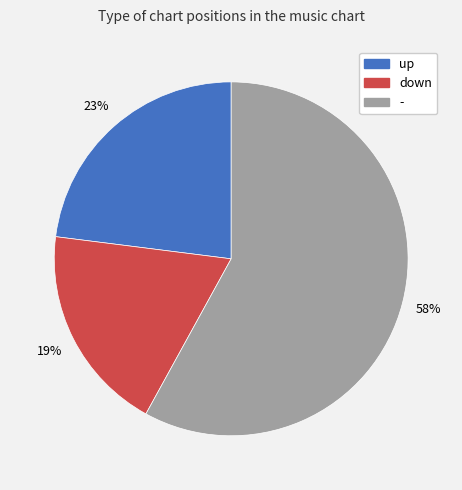

What percentage is the - slice, to the nearest percent?

58%